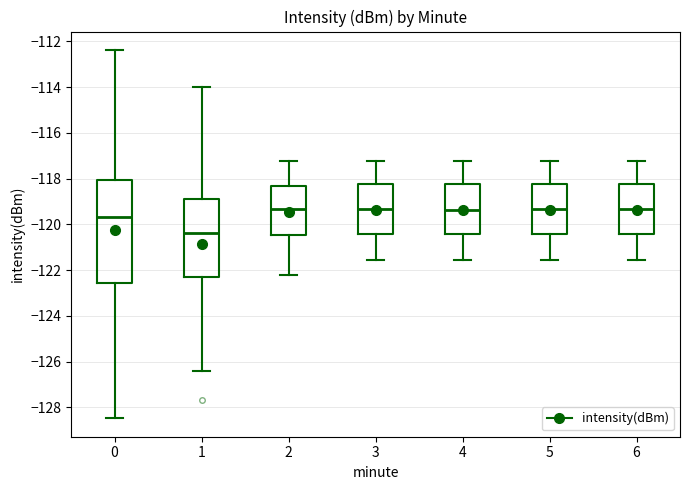

Which box is the tallest, from its lower edge to its upper edge?

0